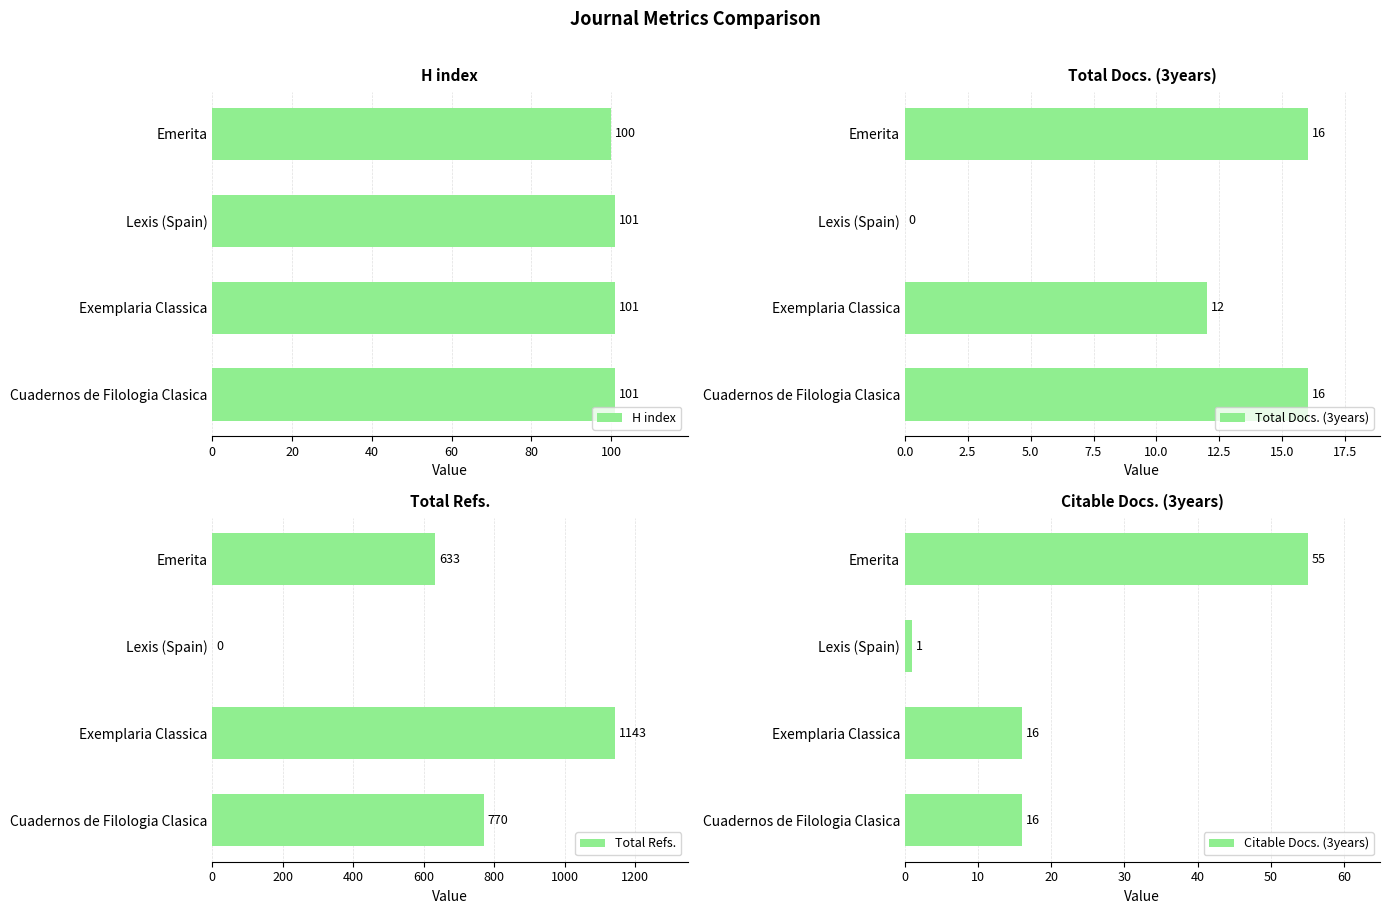

What are all the series names shown in the legend?

H index, Total Docs. (3years), Total Refs., Citable Docs. (3years)